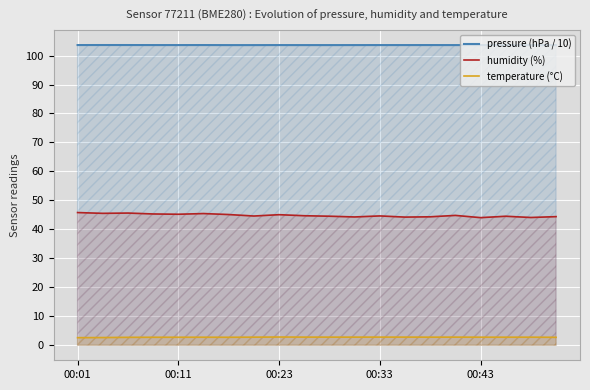

Which series has the largest total across all categories?

pressure (hPa / 10)